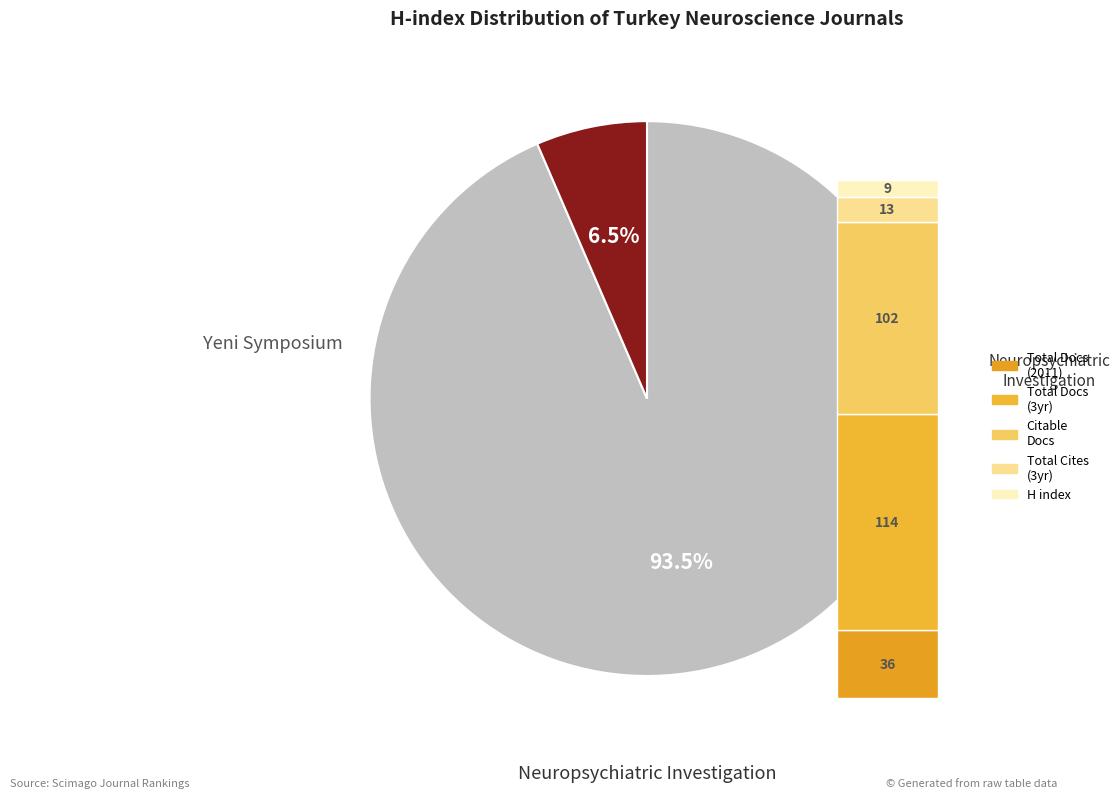

Is it true that Neuropsychiatric Investigation is 1% of the pie?

False